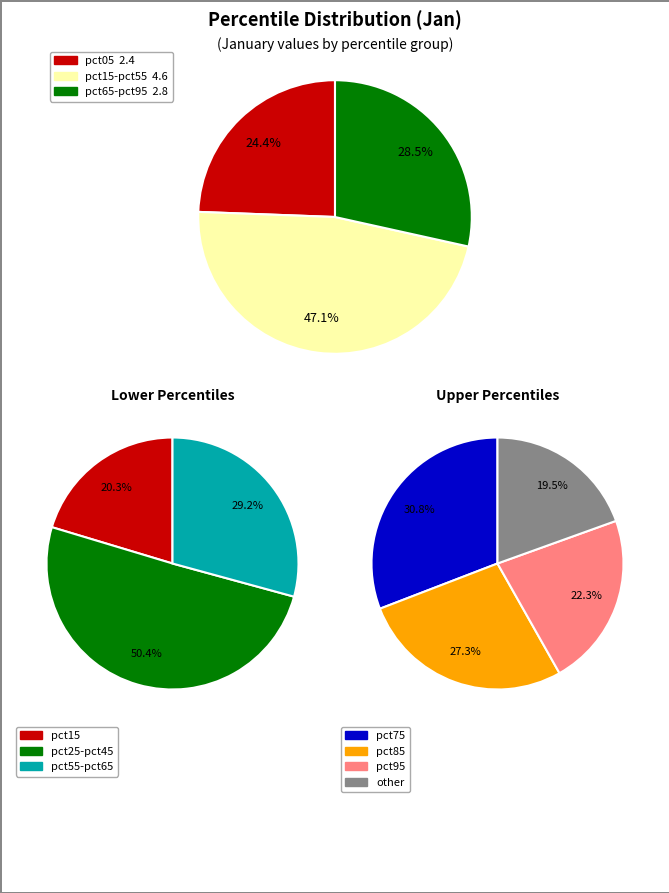

True or false: pct95 accounts for 6% of the total.

True